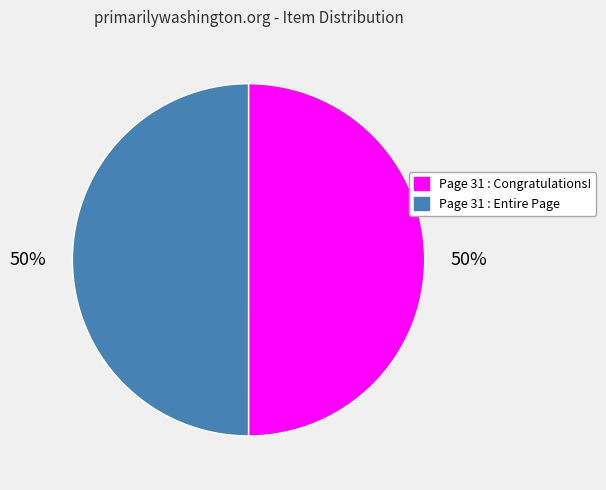

To the nearest percent, what is the average slice percentage?

50%